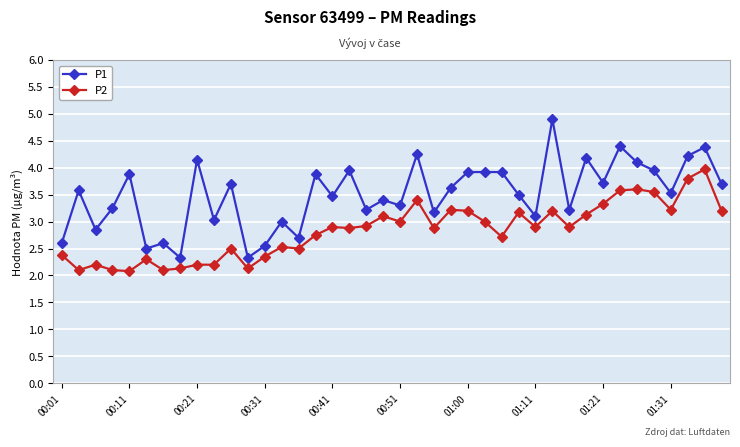

Which series has the largest range (max minus min)?

P1